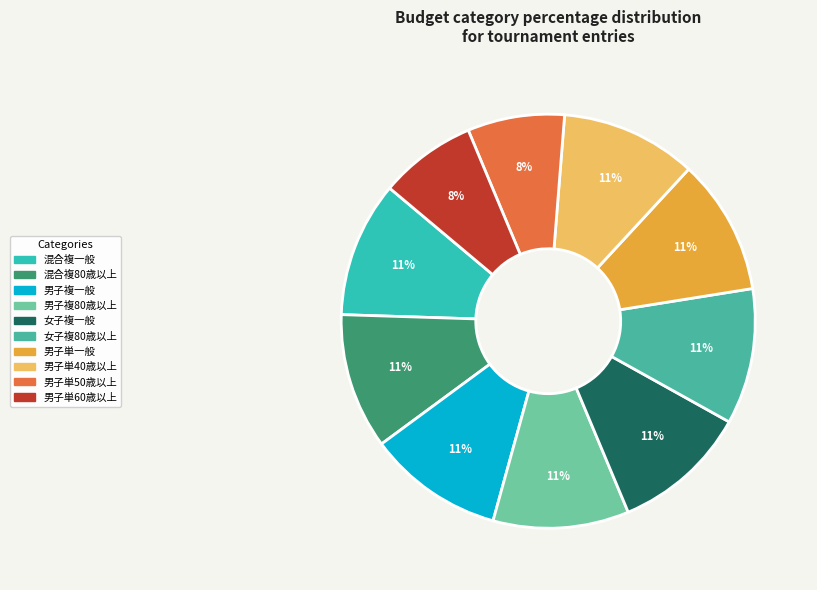

To the nearest percent, what is the difference between the largest and smallest slice percentages?

3%